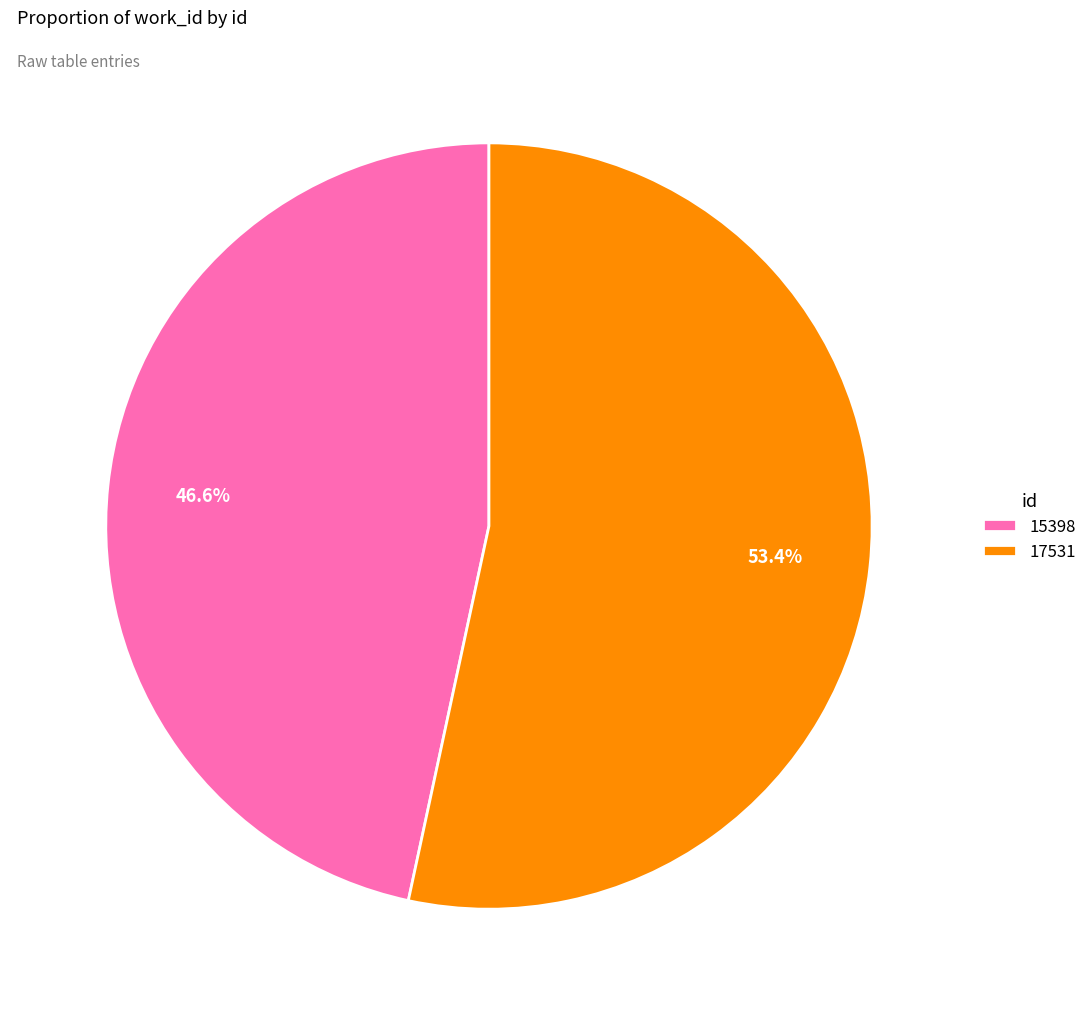

Combined, what portion of the pie is 17531 and 15398?

100.0%